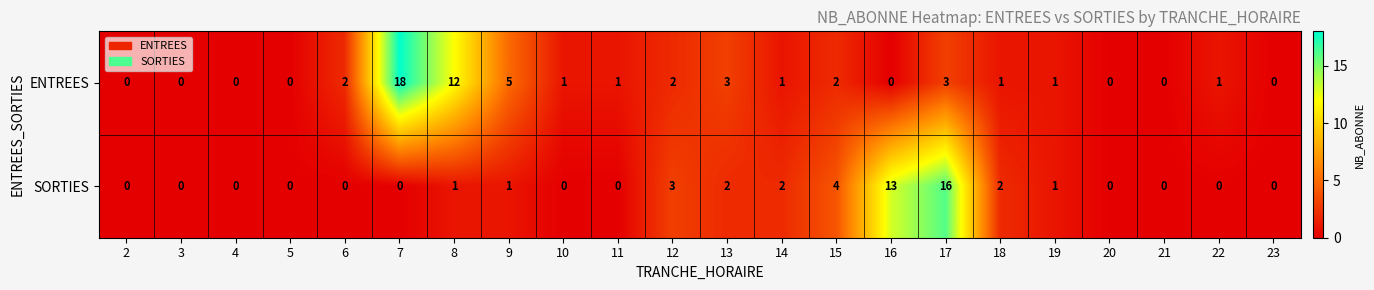

The ENTREES series shows 25 at 7. True or false?

False